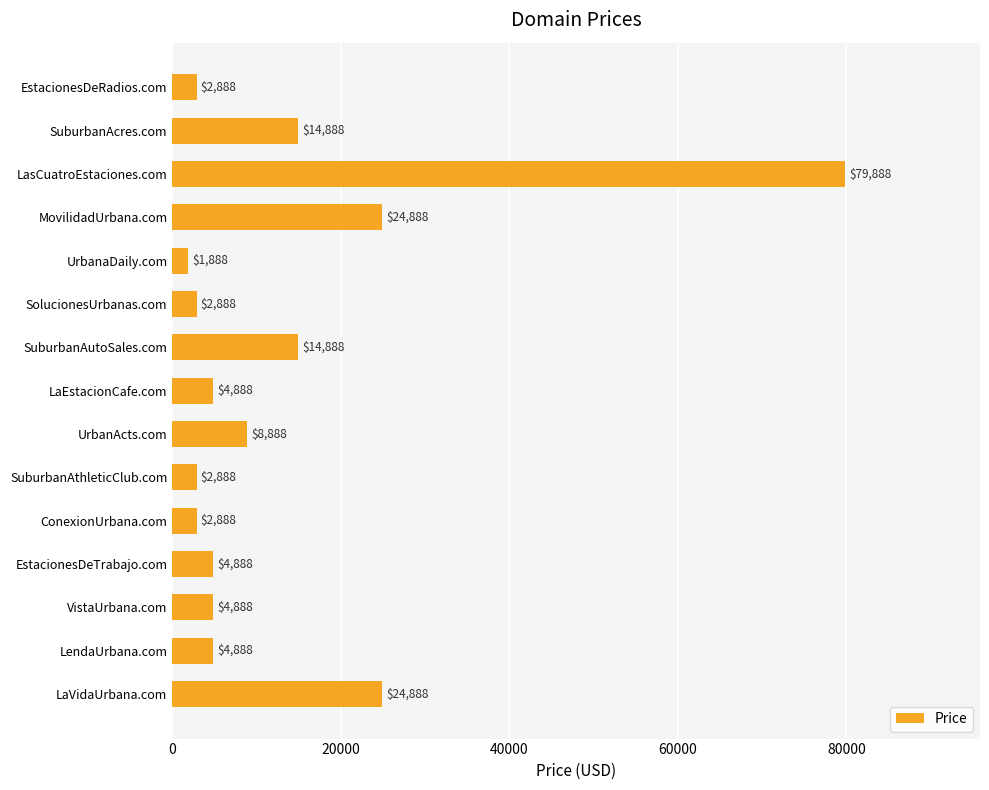

Between MovilidadUrbana.com and LendaUrbana.com, which is larger?

MovilidadUrbana.com